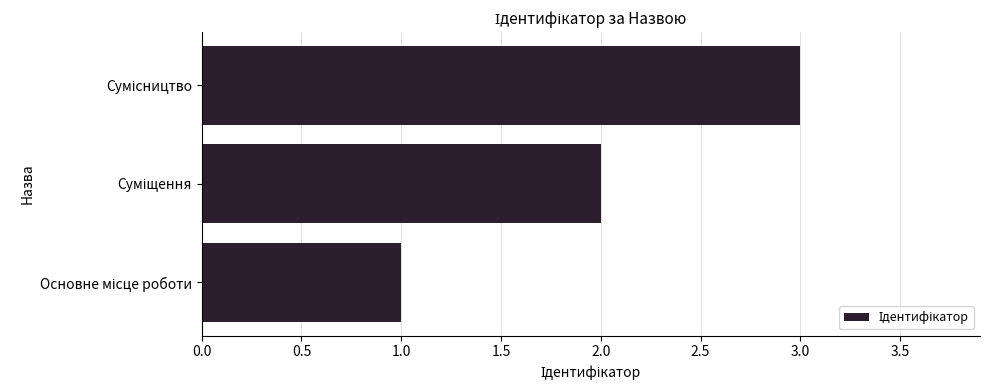

What is the sum of all values?

6